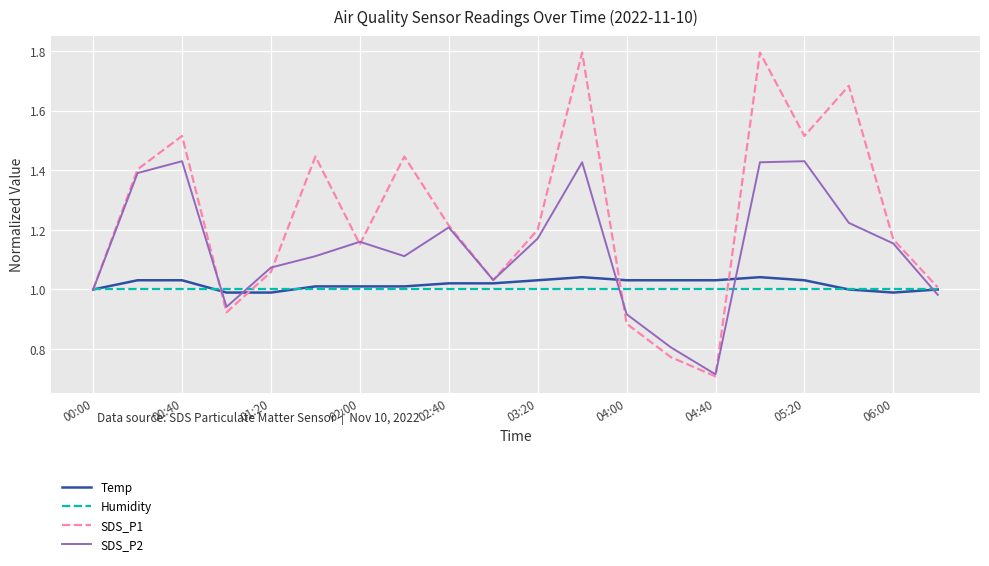

Which series has the largest total across all categories?

SDS_P1